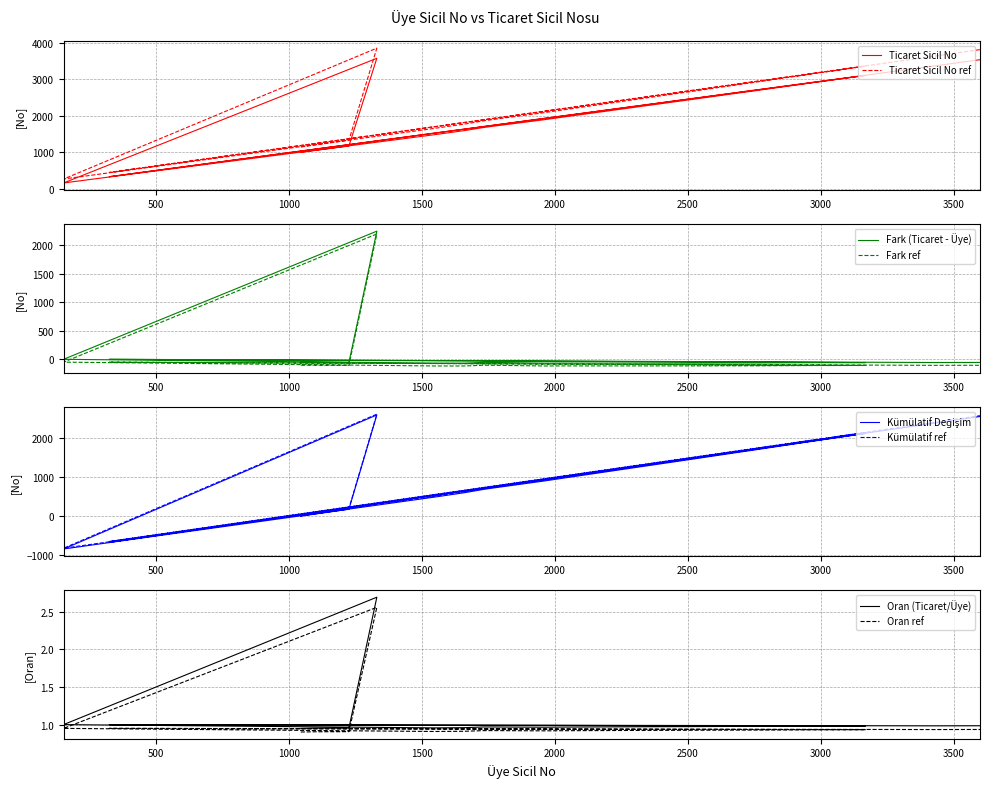

What is the difference between the second highest and second lowest values?

3219